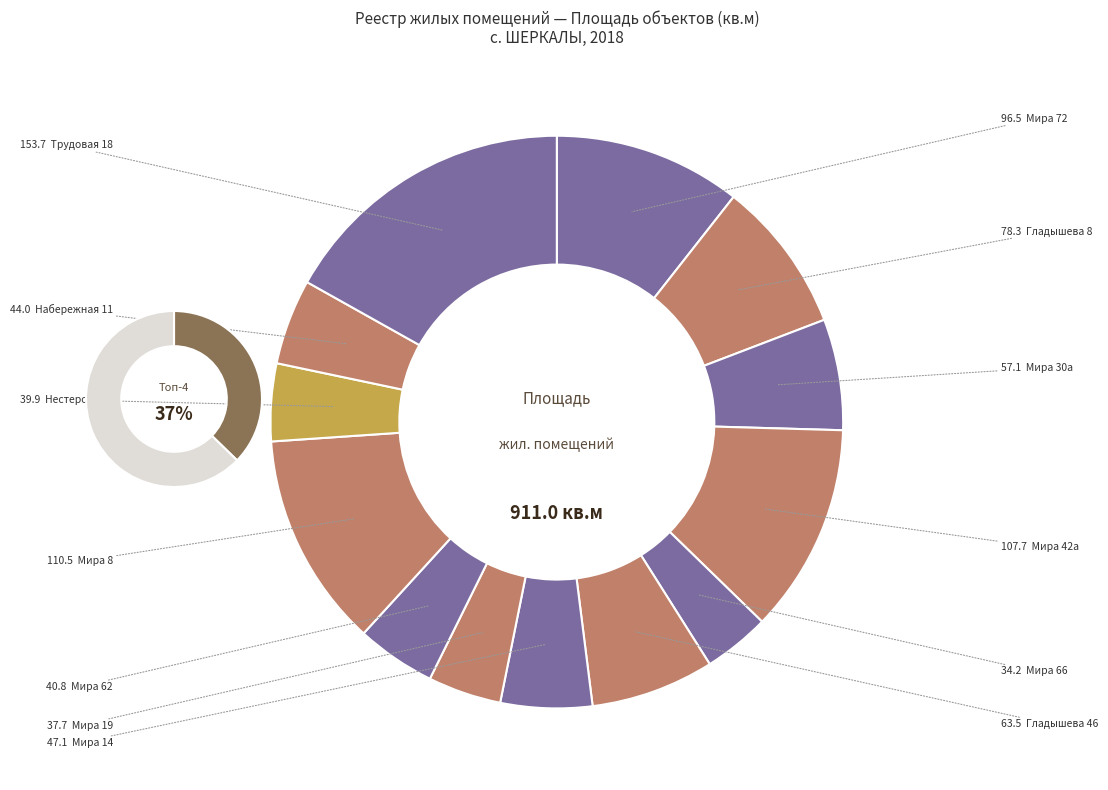

What is the largest slice in the pie chart?

Трудовая 18